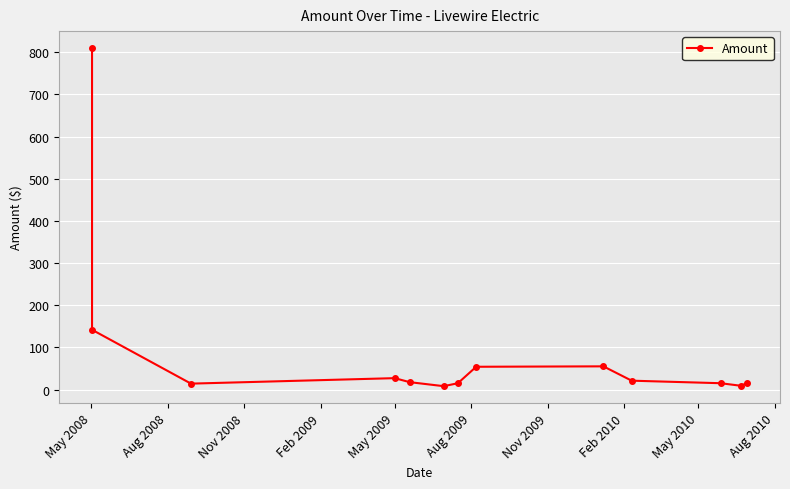

At which label does the data first exceed 17?

May 2008